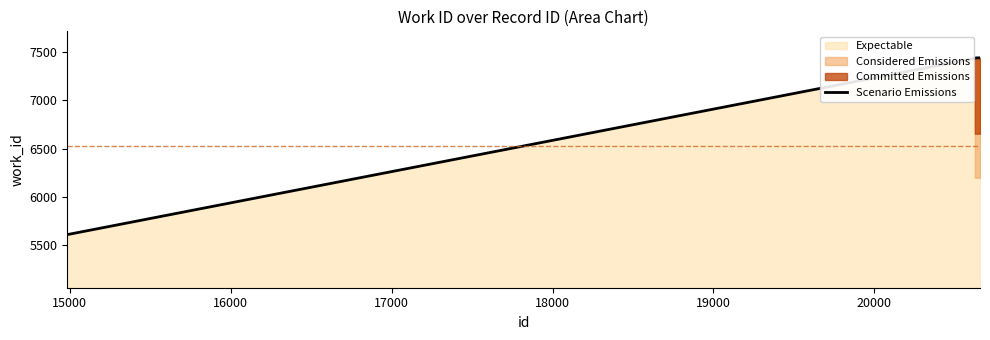

What is the difference between the maximum and minimum values?

1830